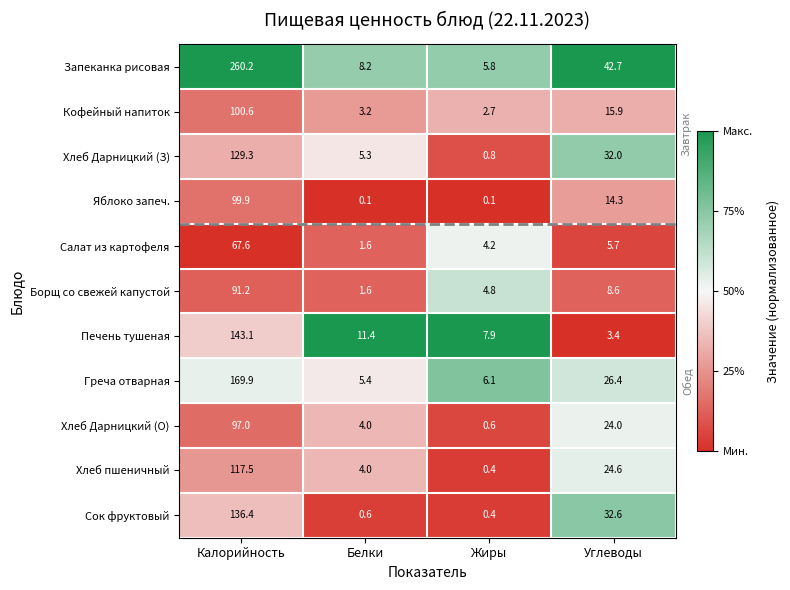

Rank the series by their maximum value, from lowest to highest.

Салат из картофеля, Борщ со свежей капустой, Хлеб Дарницкий (О), Яблоко запеч., Кофейный напиток, Хлеб пшеничный, Хлеб Дарницкий (З), Сок фруктовый, Печень тушеная, Греча отварная, Запеканка рисовая